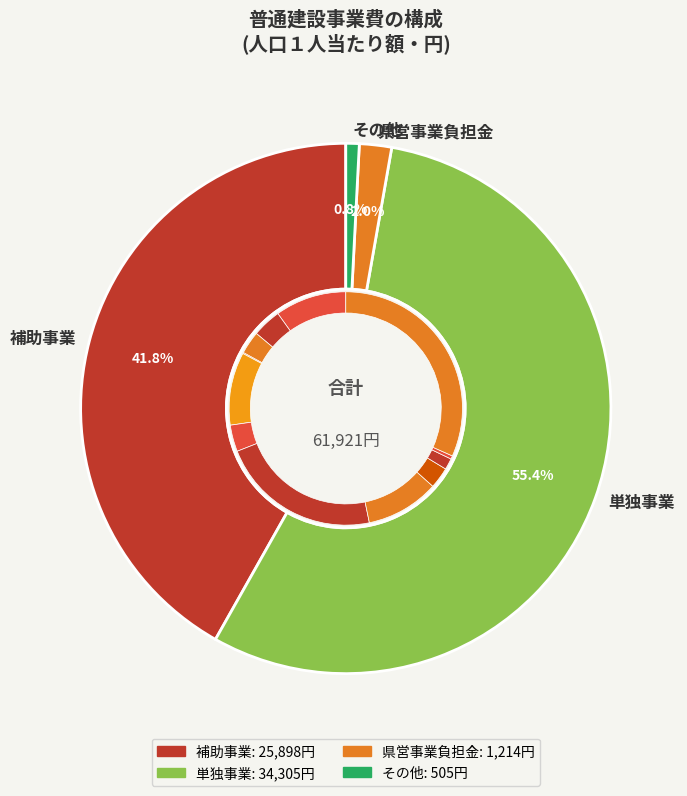

To the nearest percent, what portion does 補助事業 represent?

42%